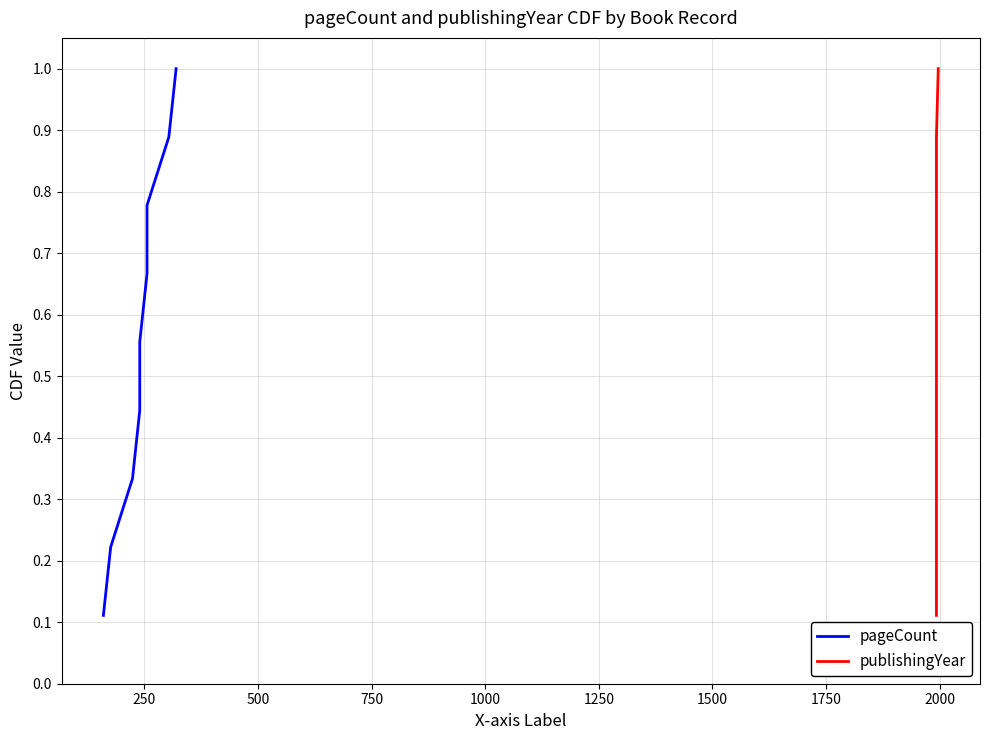

How many publishingYear values are between 0 and 1?

9